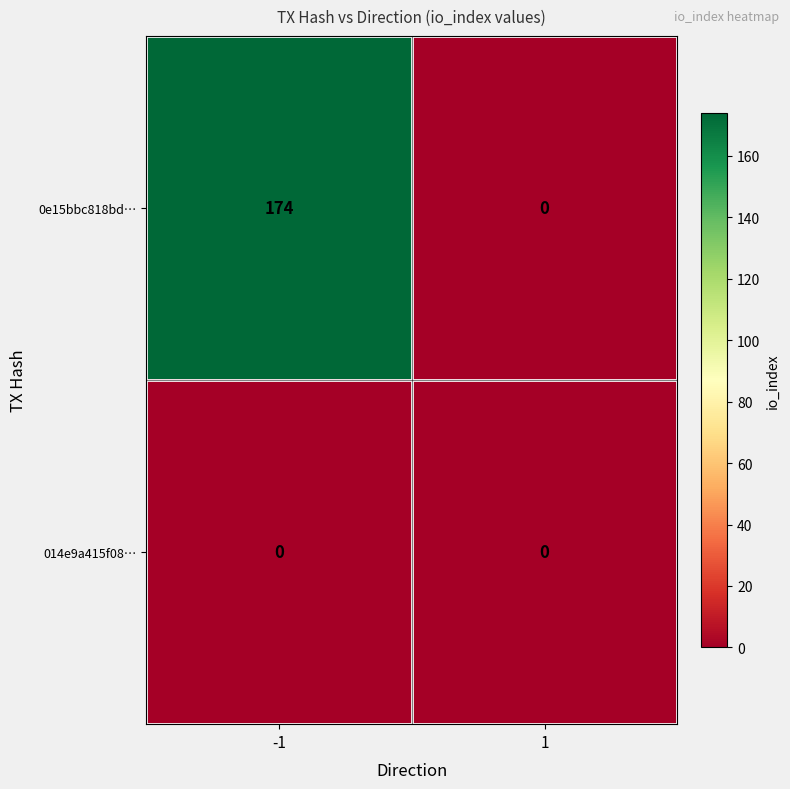

The value of 0e15bbc818bd… at 1 is 64. True or false?

False